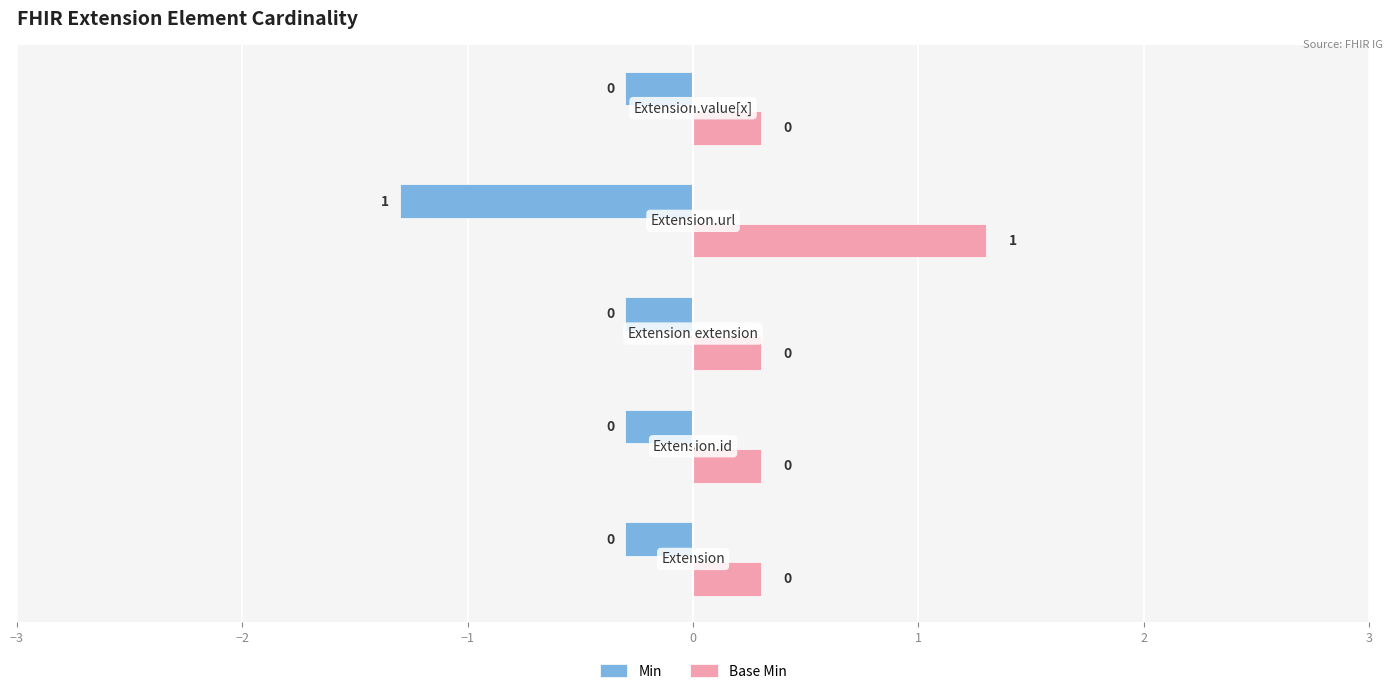

What is the difference between the maximum and minimum values in the Base Min series?

1